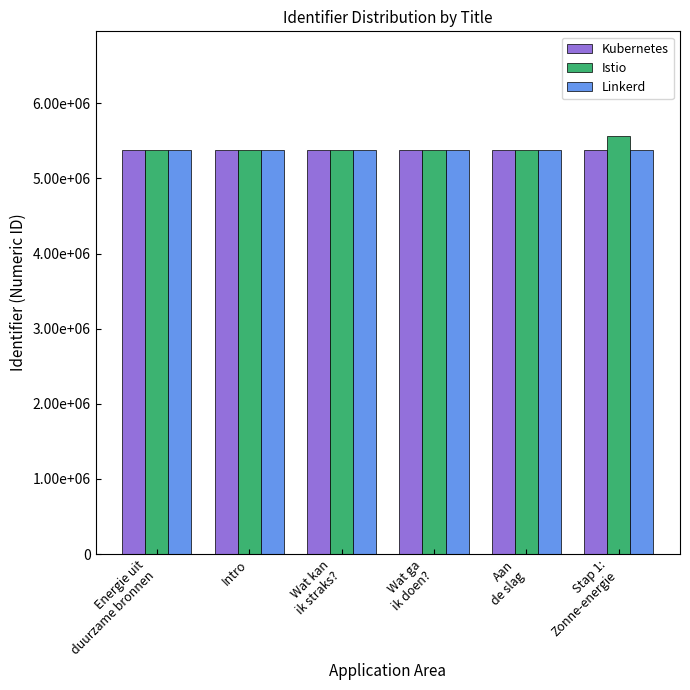

How many data points does each series have?

6